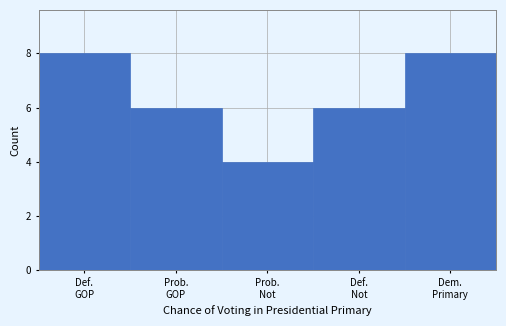

Reading left to right, extract all data points from this chart.

8	6	4	6	8